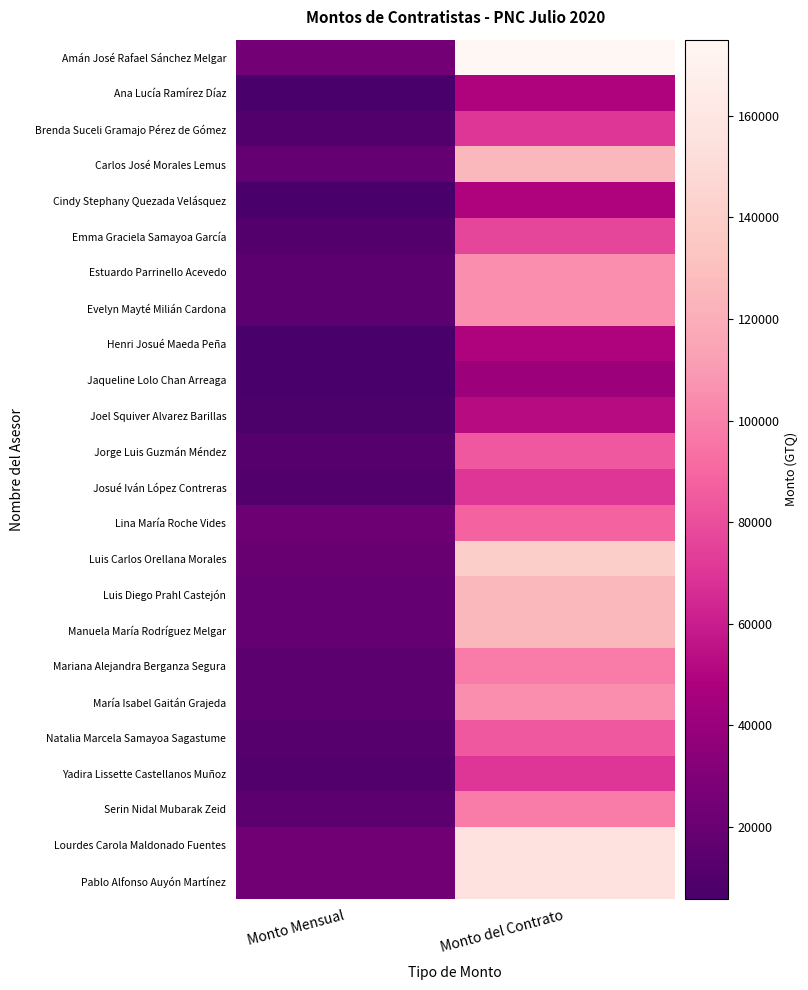

What is the smallest value displayed?

5850